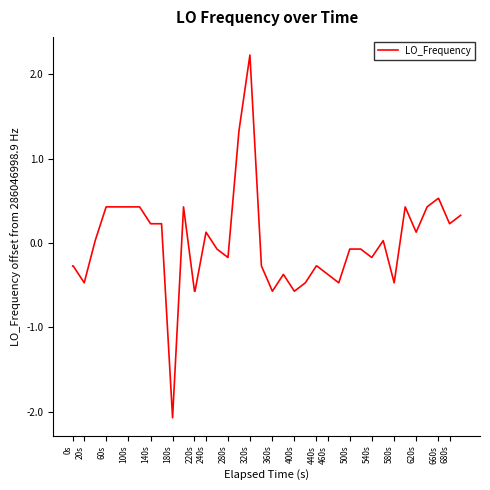

What is the difference between the maximum and minimum values?

4.3